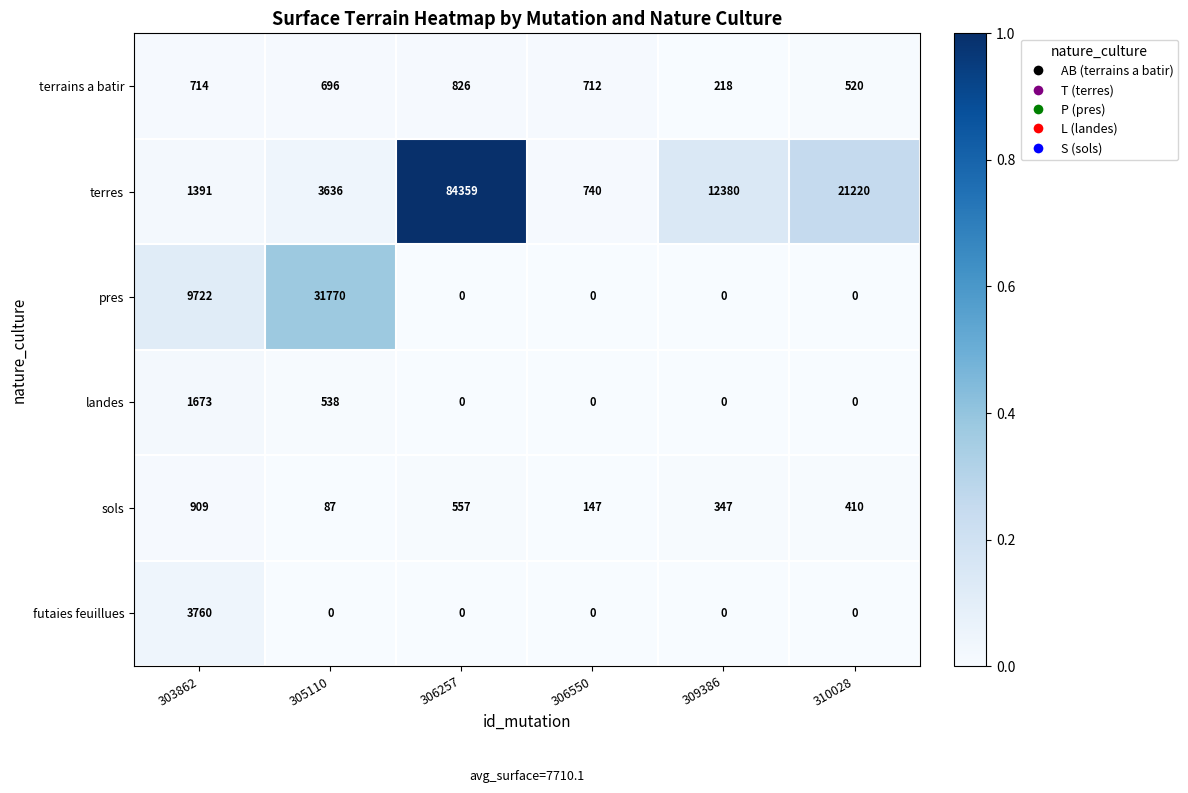

The value of sols at 306257 is 557. True or false?

True